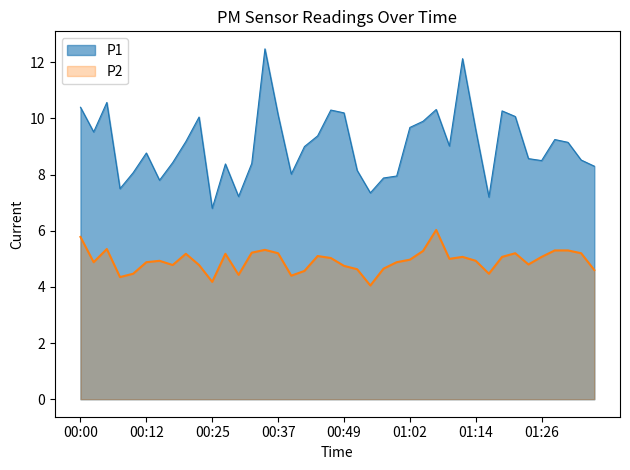

What position from the left is 00:44?

19